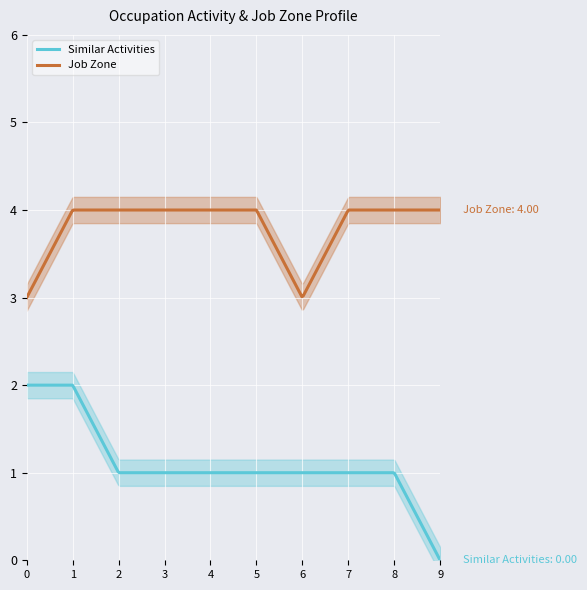

True or false: Similar Activities and Job Zone cross at least once.

False